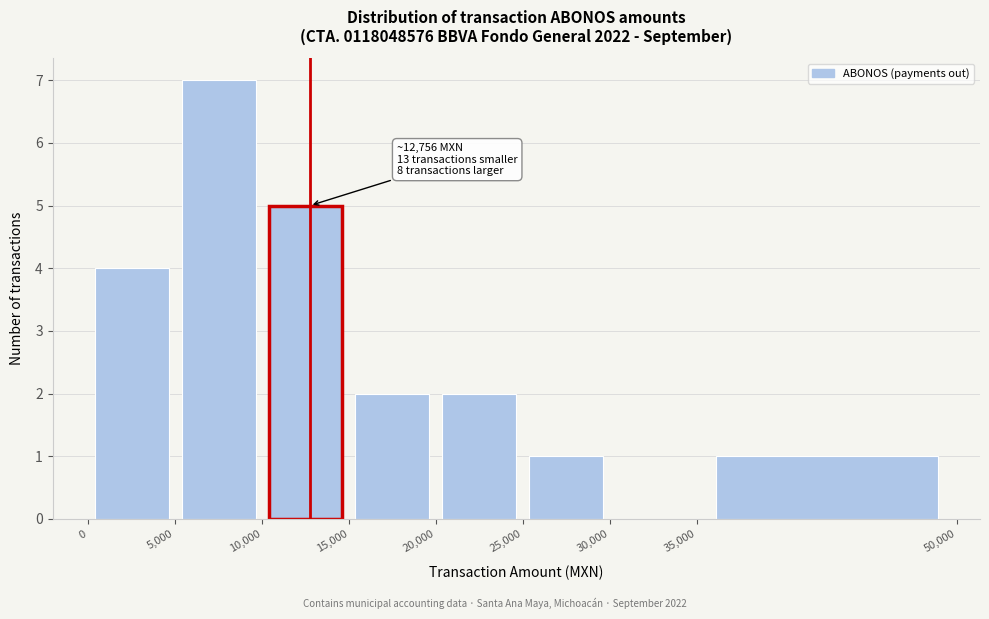

Over which range of the x-axis is the bar tallest?

5,000 to 10,000